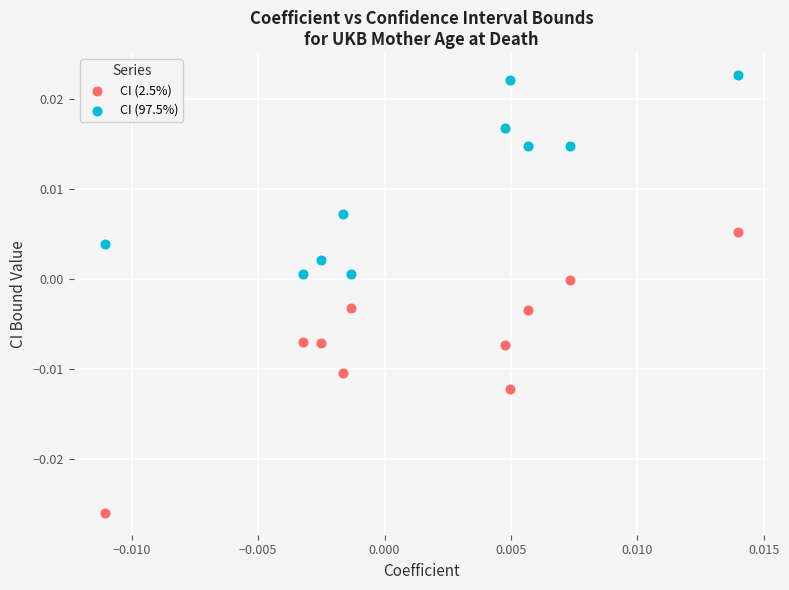

Which series reaches the minimum Y coordinate?

CI (2.5%)